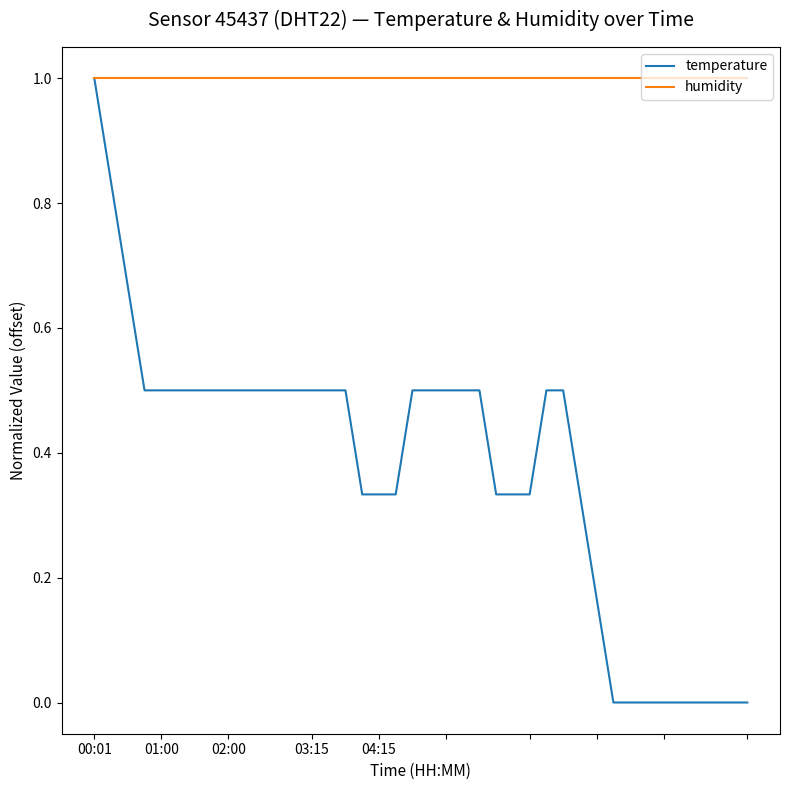

What is the maximum value for temperature?

1.0